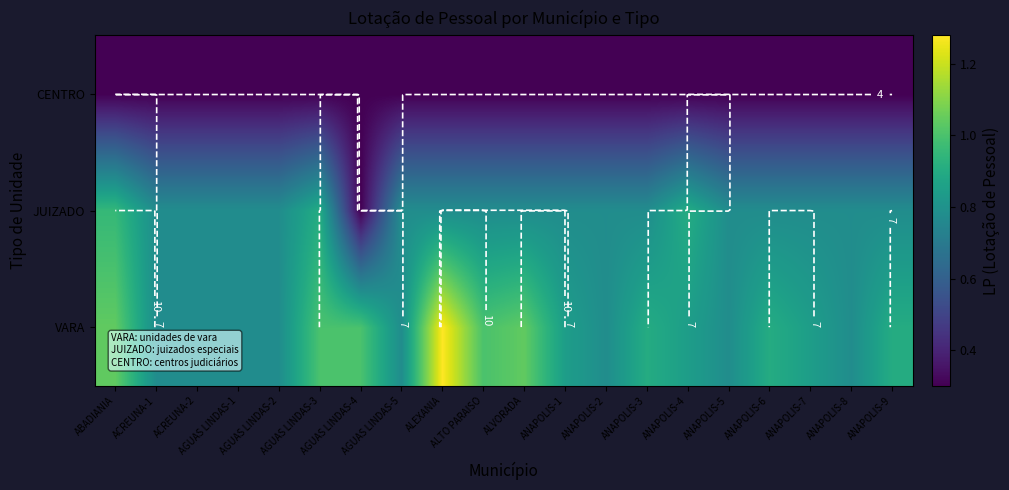

List the labels in order of VARA value, largest first.

ALEXANIA, ABADIANIA, ALVORADA, AGUAS LINDAS-3, AGUAS LINDAS-4, ALTO PARAISO, ANAPOLIS-3, ANAPOLIS-6, ANAPOLIS-9, ANAPOLIS-1, ANAPOLIS-4, ANAPOLIS-7, ACREUNA-1, ACREUNA-2, AGUAS LINDAS-1, AGUAS LINDAS-2, AGUAS LINDAS-5, ANAPOLIS-2, ANAPOLIS-5, ANAPOLIS-8